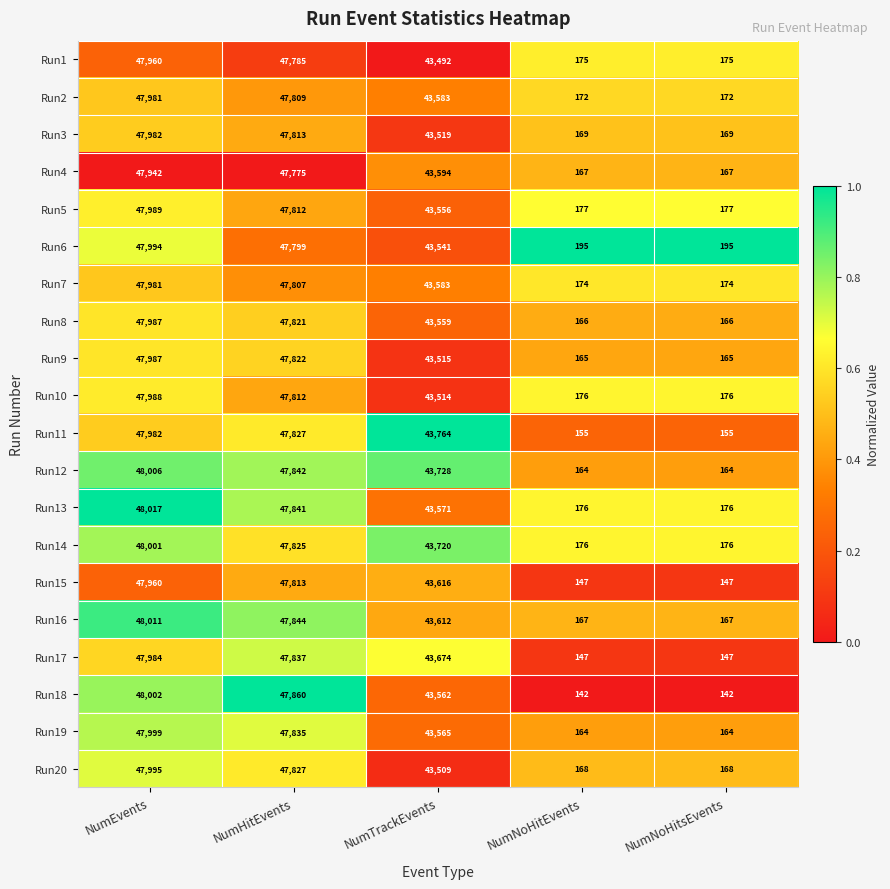

What is the difference between the maximum and second lowest values in the Run4 series?

47775